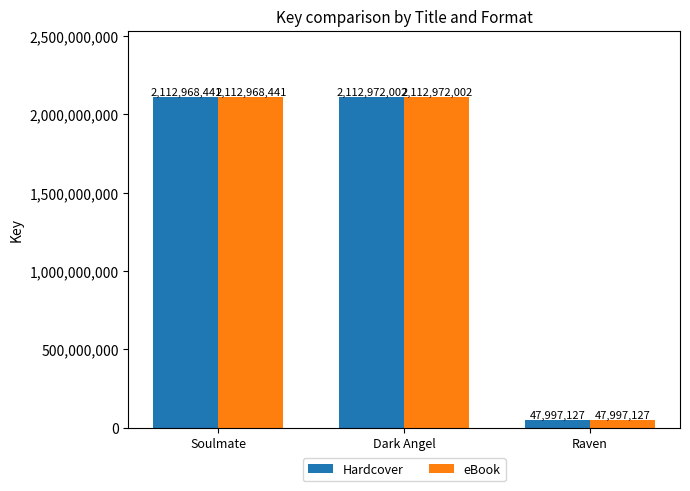

How many bars are there in total?

6